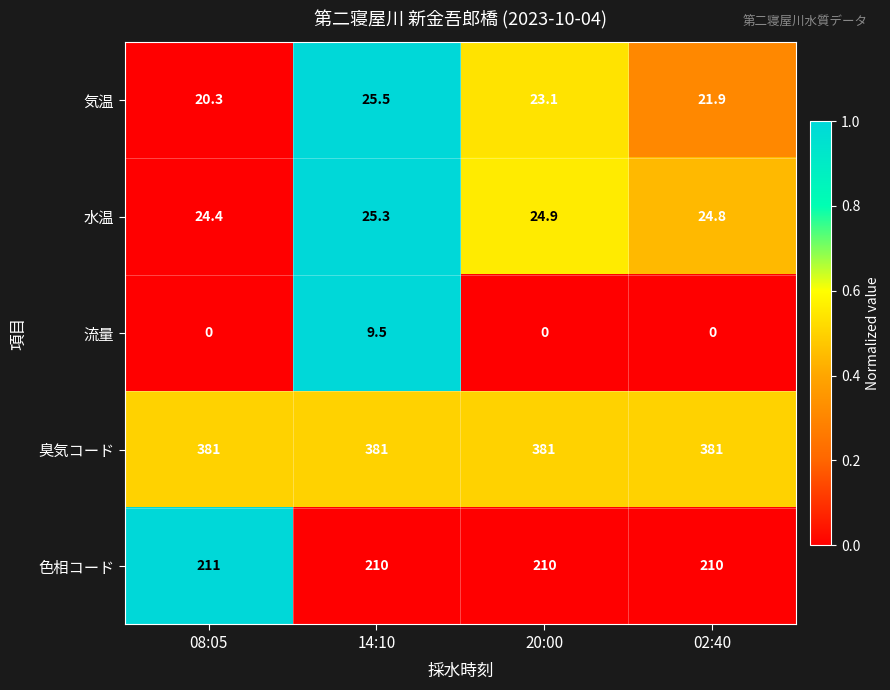

True or false: 流量 has a value of 5.8 at 08:05.

False